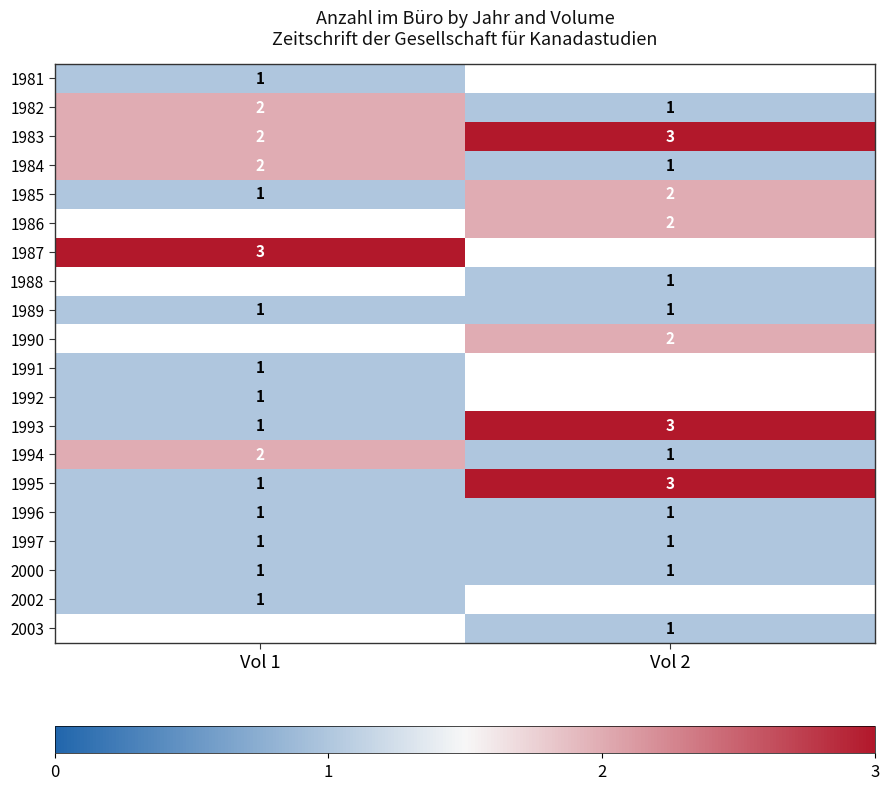

What is the maximum value for 1983?

3